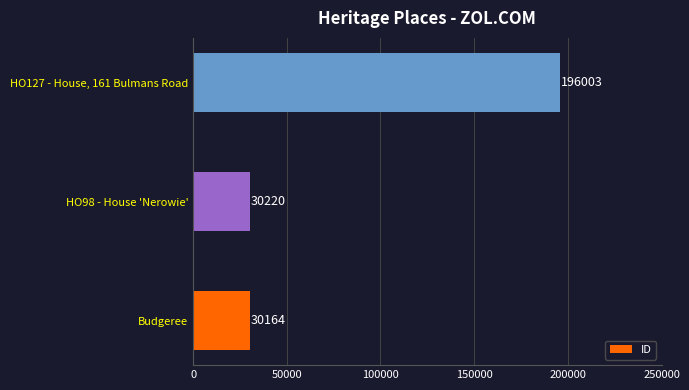

The value at HO127 - House, 161 Bulmans Road is 66113. True or false?

False